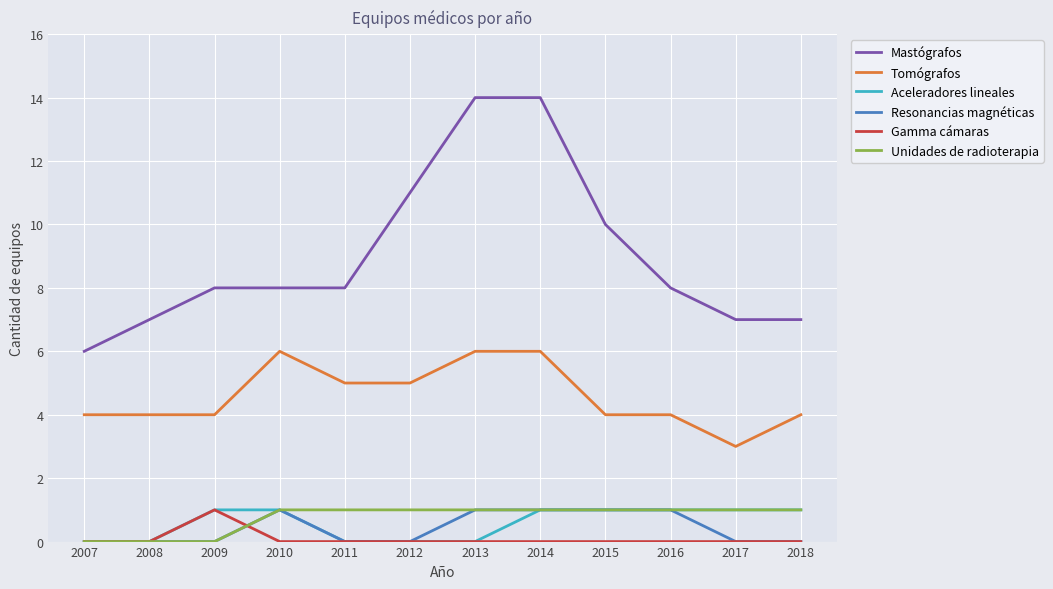

At which label does Gamma cámaras reach its peak?

2009